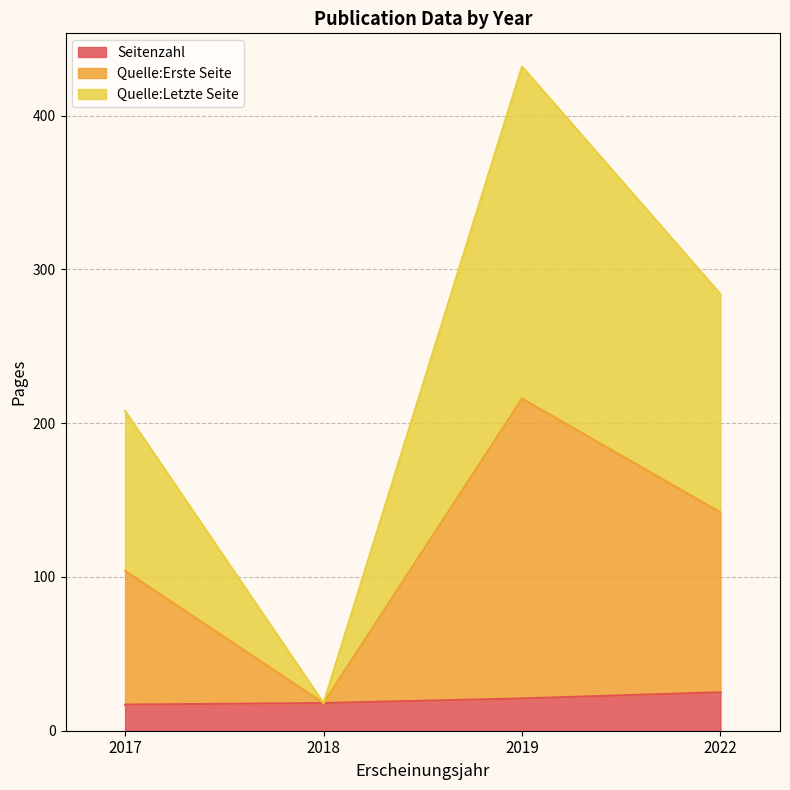

How many values in the Seitenzahl series exceed 21?

1